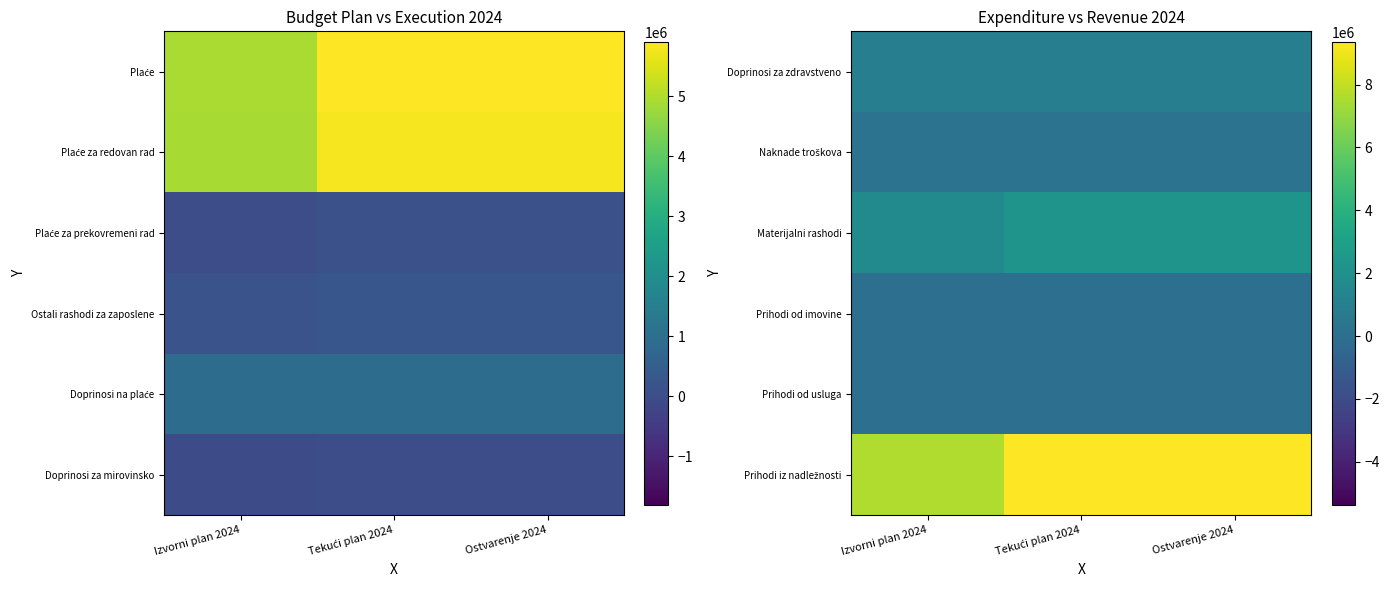

Is it true that Prihodi iz nadležnosti equals 9366673.1 at Ostvarenje 2024?

True